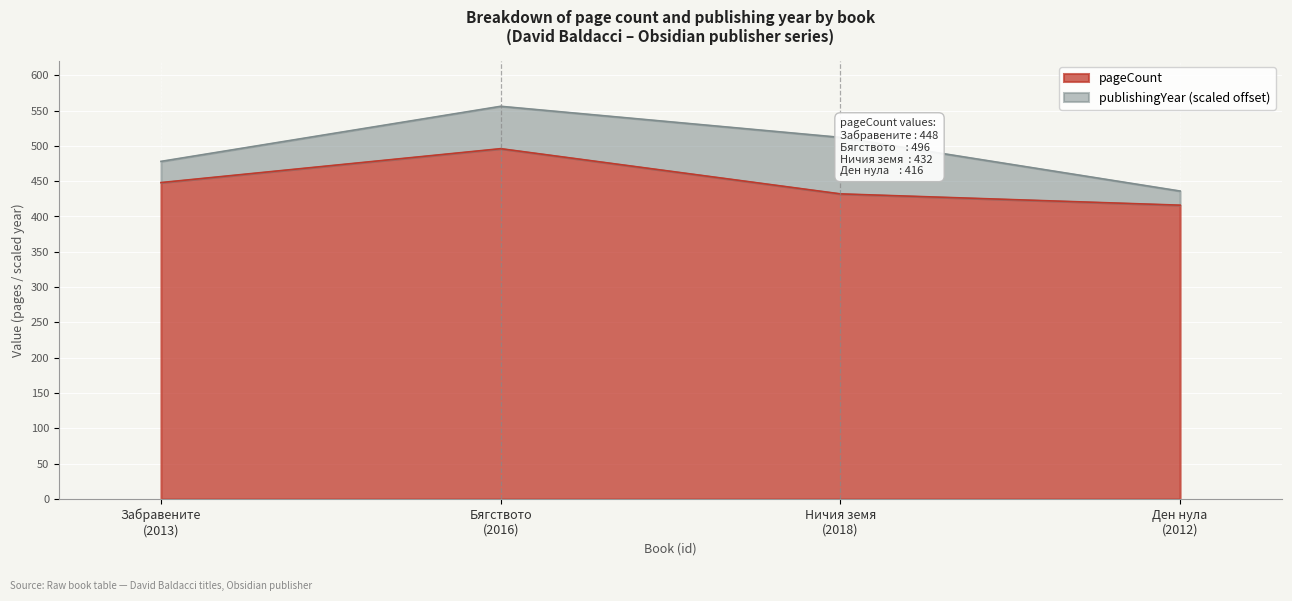

Reading right to left, transcribe all the data shown in this chart.

416	432	496	448